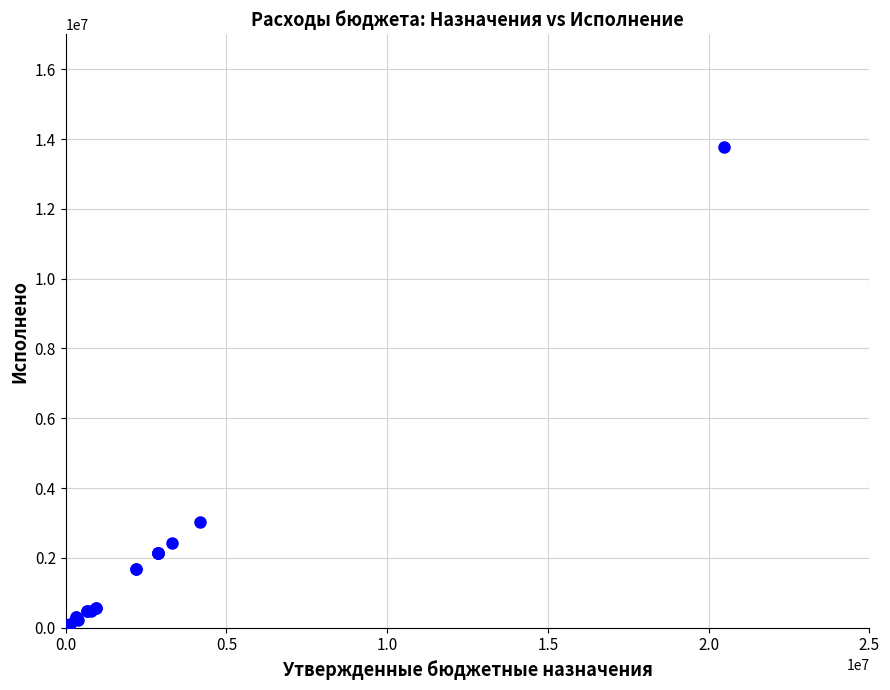

What Y value in the scatter plot is closest to 6888322?

3034631.5